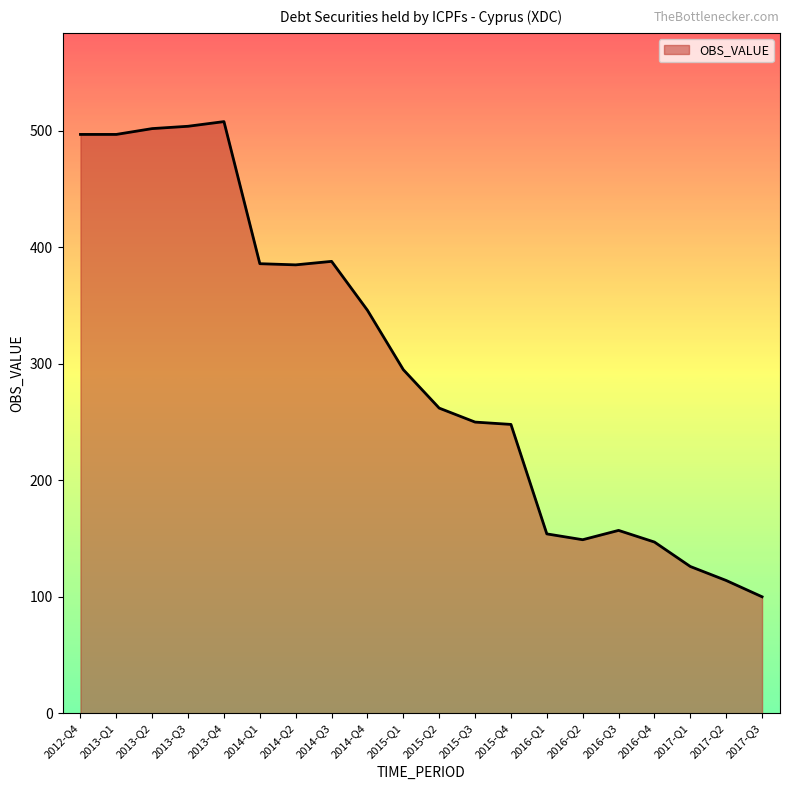

Read the value at 2016-Q2.

149